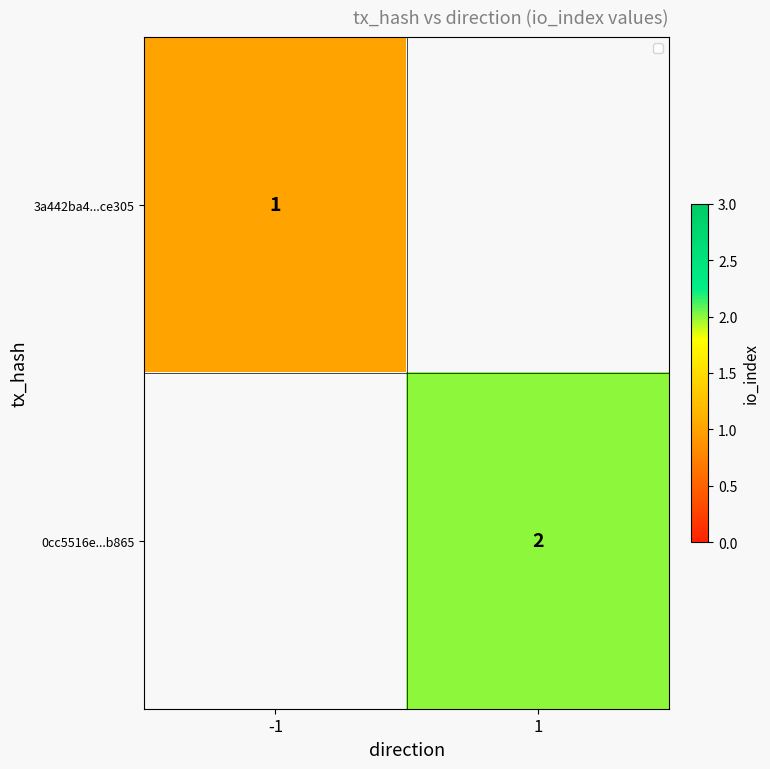

The value of 0cc5516e...b865 at 1 is 1. True or false?

False